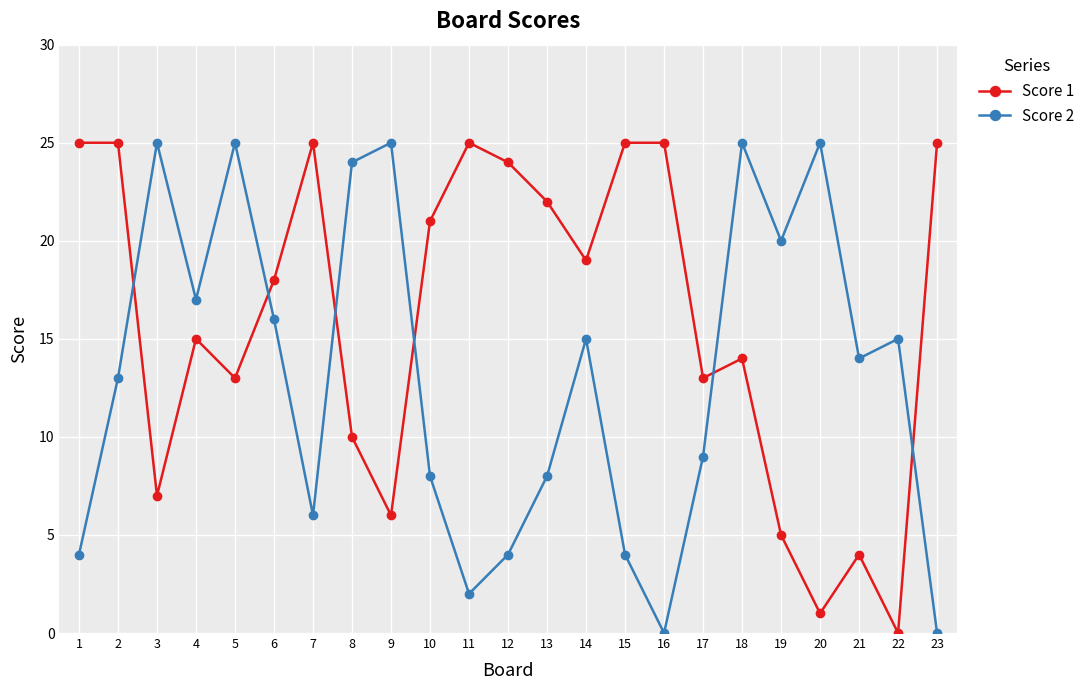

True or false: Score 1 and Score 2 intersect in this chart.

True